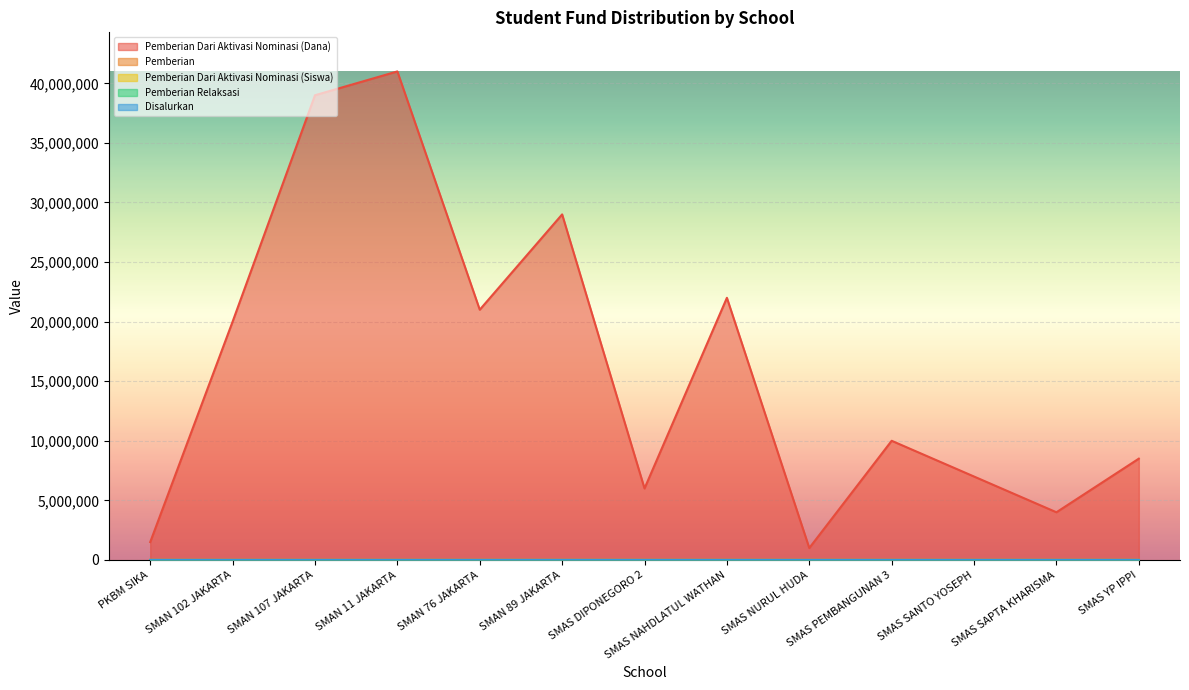

What is the average value of the Pemberian Dari Aktivasi Nominasi (Siswa) series?

19